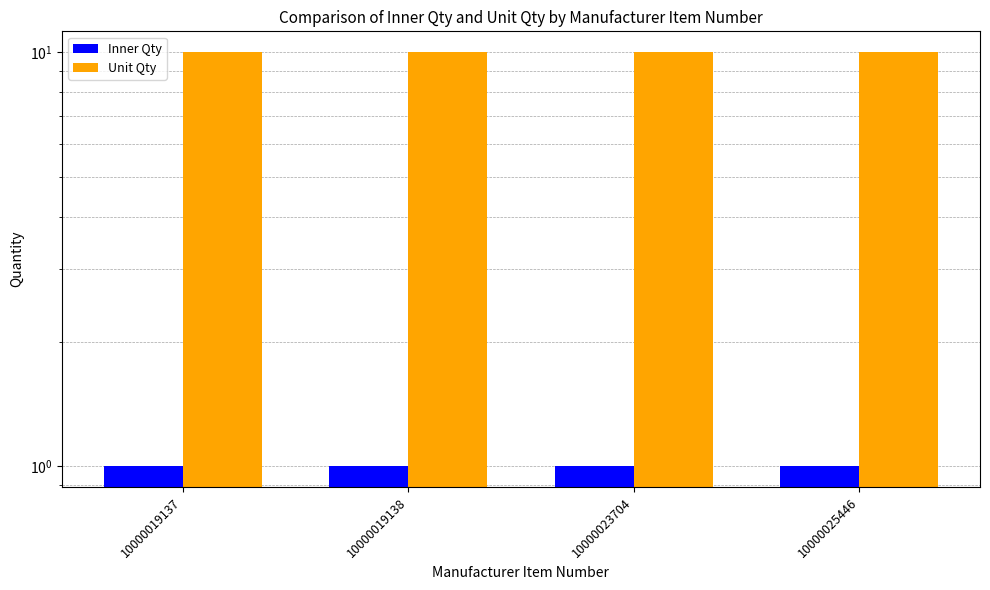

What is the sum of all Inner Qty values?

4